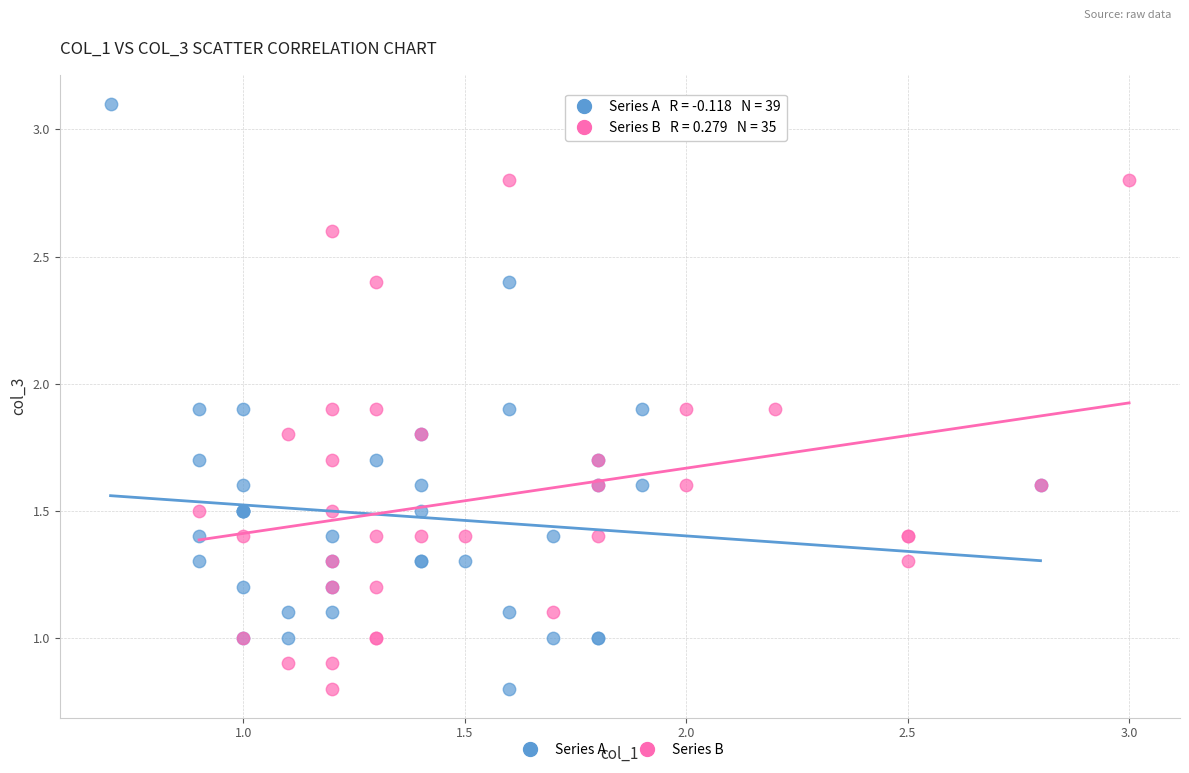

Which series has the widest spread of Y values?

Series A